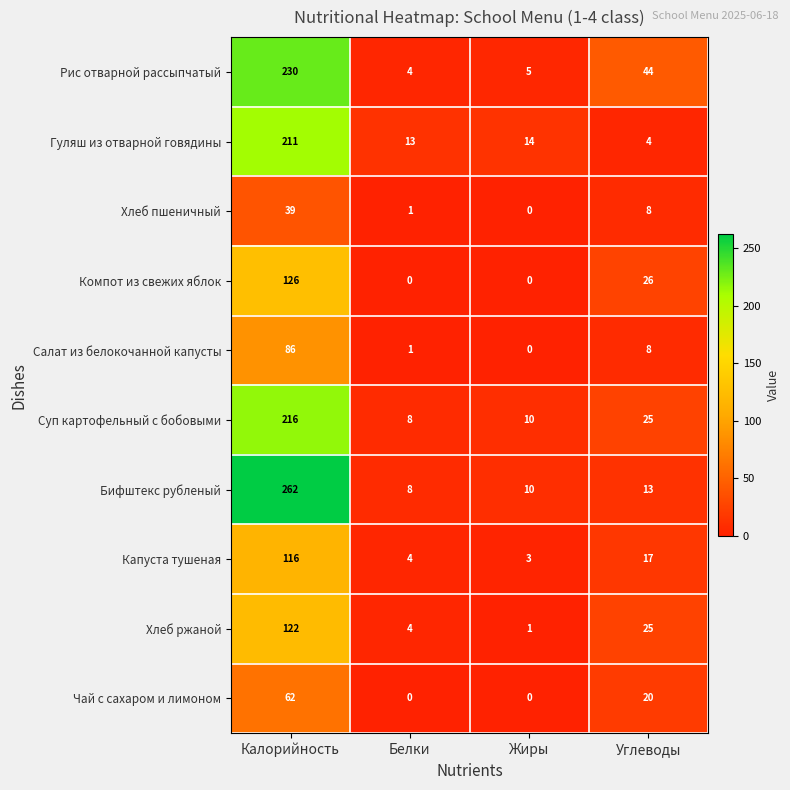

How many positive values does the Хлеб пшеничный series have?

3